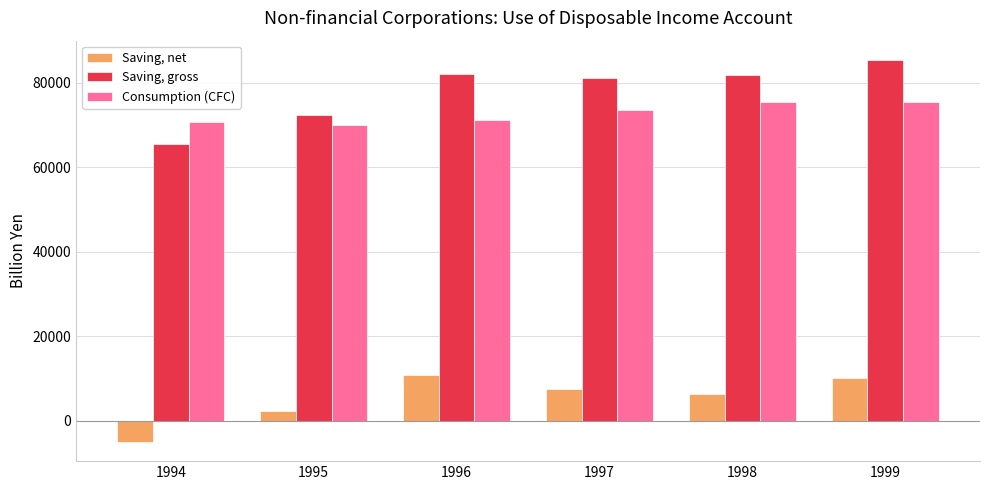

Which series has the largest total across all categories?

Saving, gross